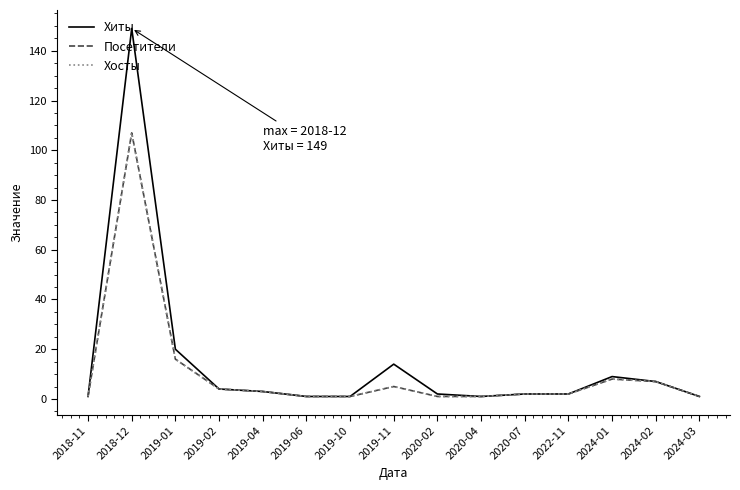

In Хосты, how many points are higher than both neighbors (excluding endpoints)?

3